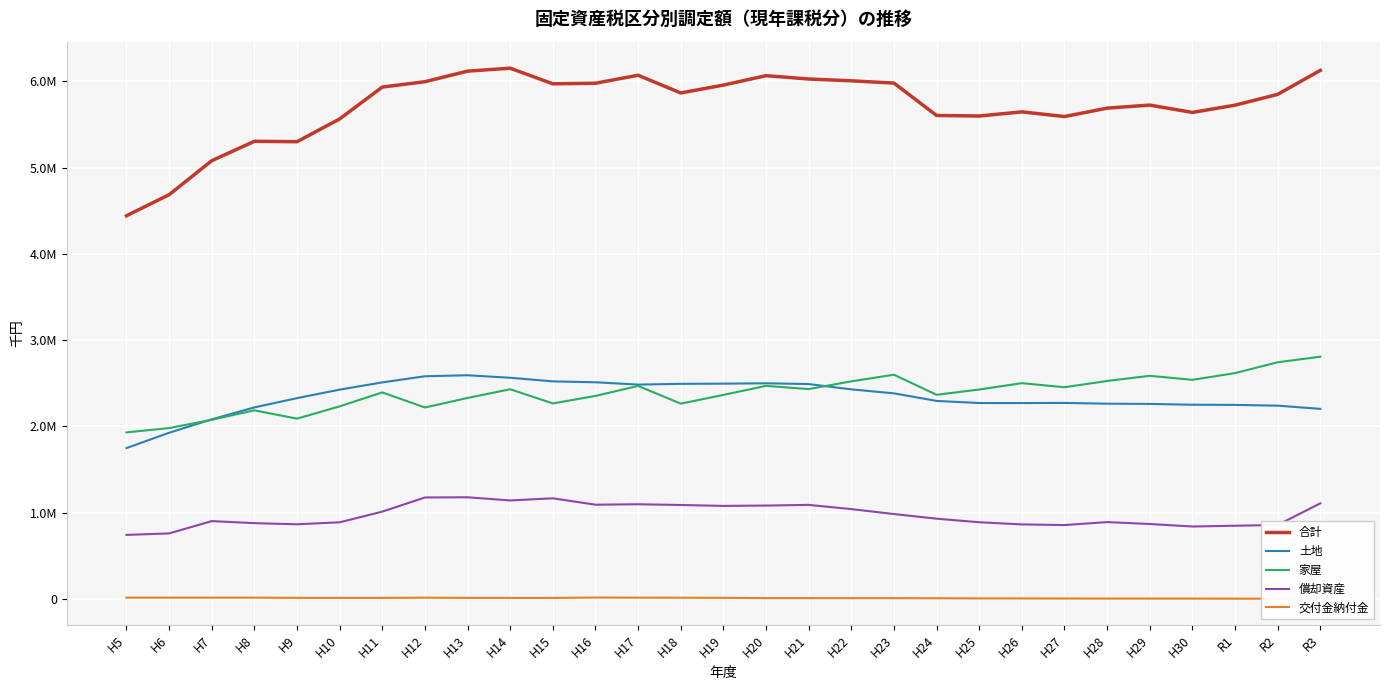

What is the sum of all 土地 values?

67891125